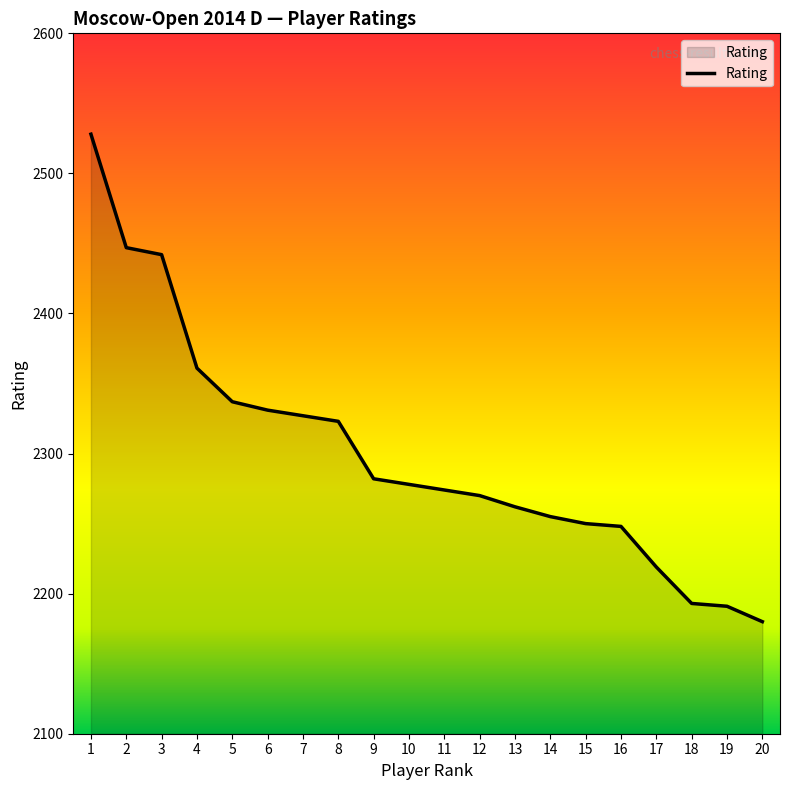

The value at 16 is 3351. True or false?

False